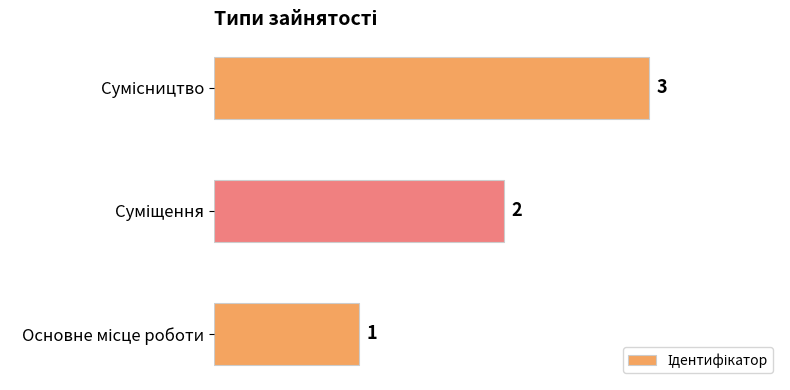

What is the sum of all values?

6